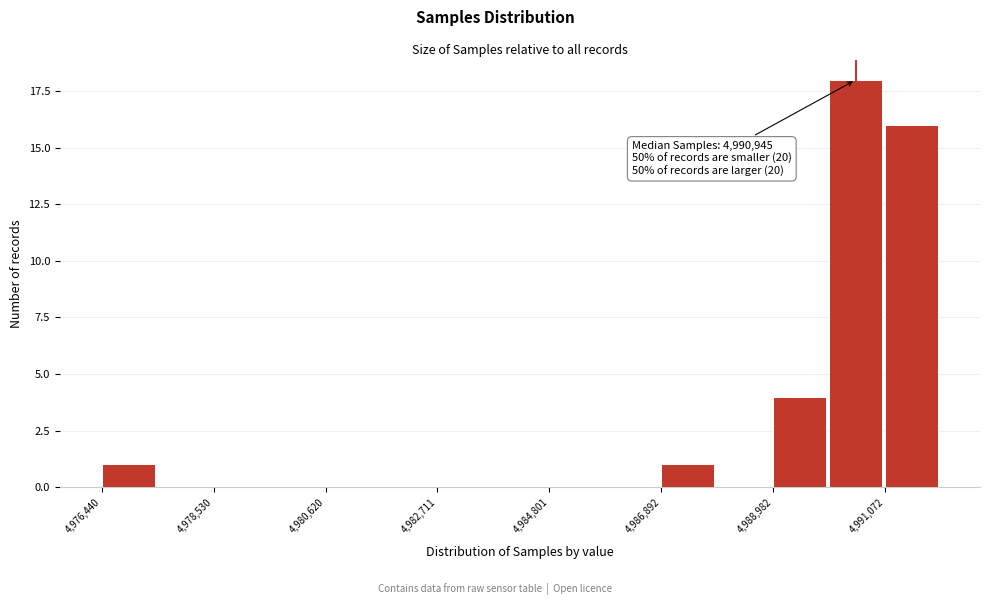

Around what value on the x-axis is the tallest bar? Give the approximate position of its centre, as read against the axis.

4990500